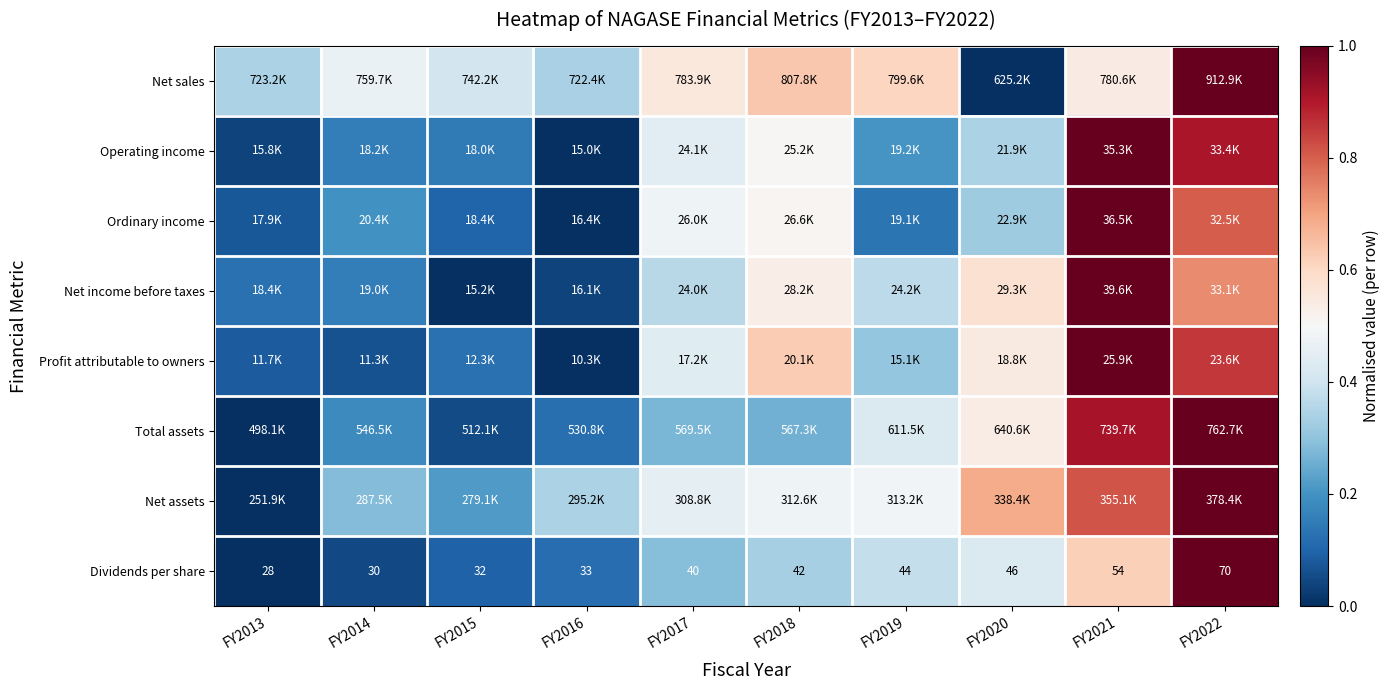

Which series has the largest total across all categories?

Net sales